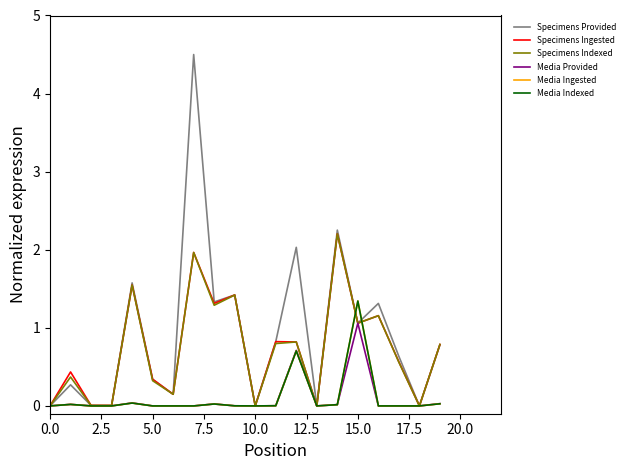

What is the highest value of the Specimens Provided series?

4.5